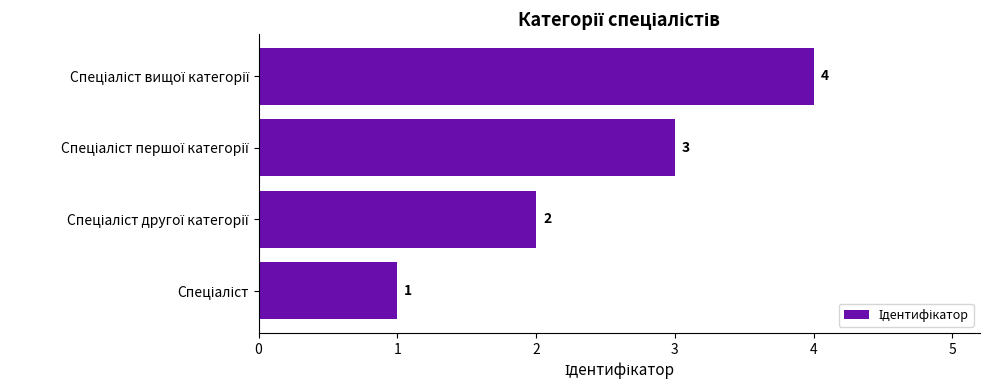

What is the sum of all values?

10